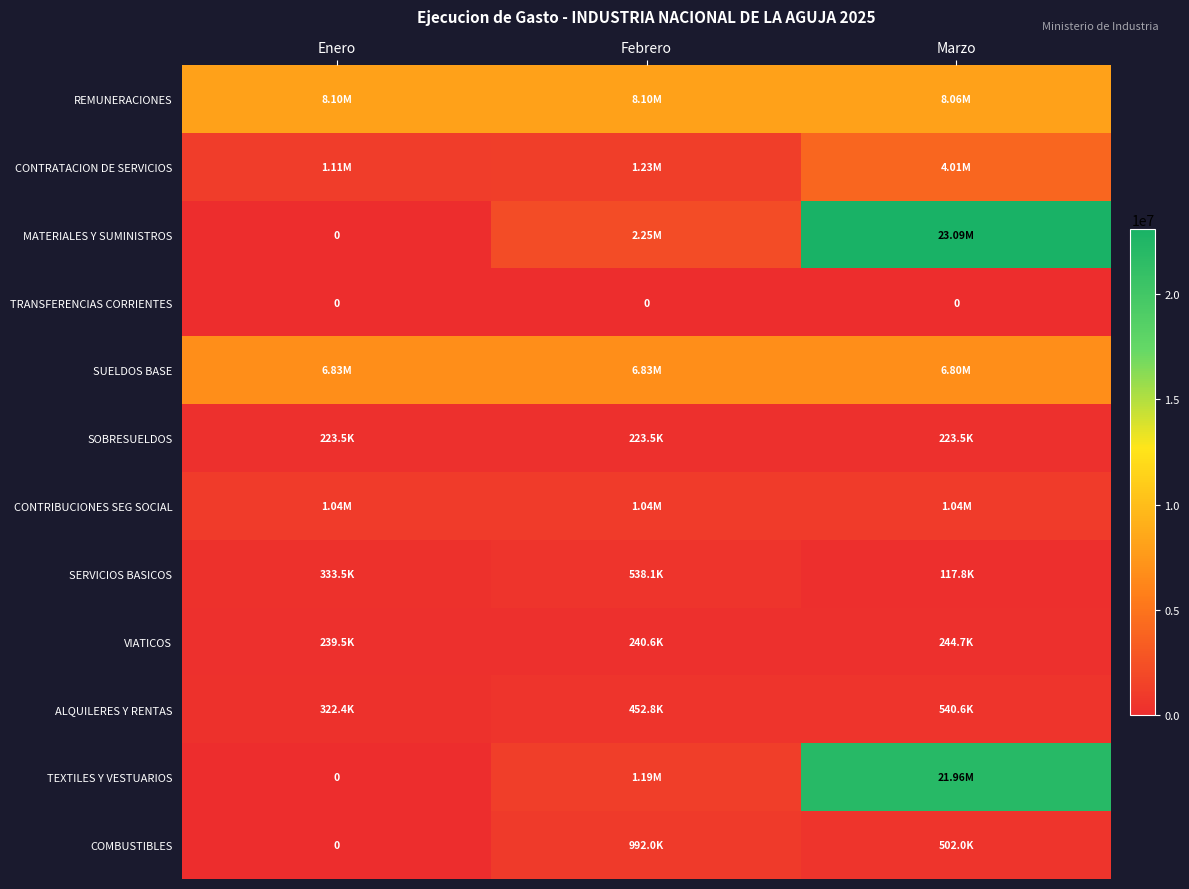

Which series has the largest range (max minus min)?

MATERIALES Y SUMINISTROS